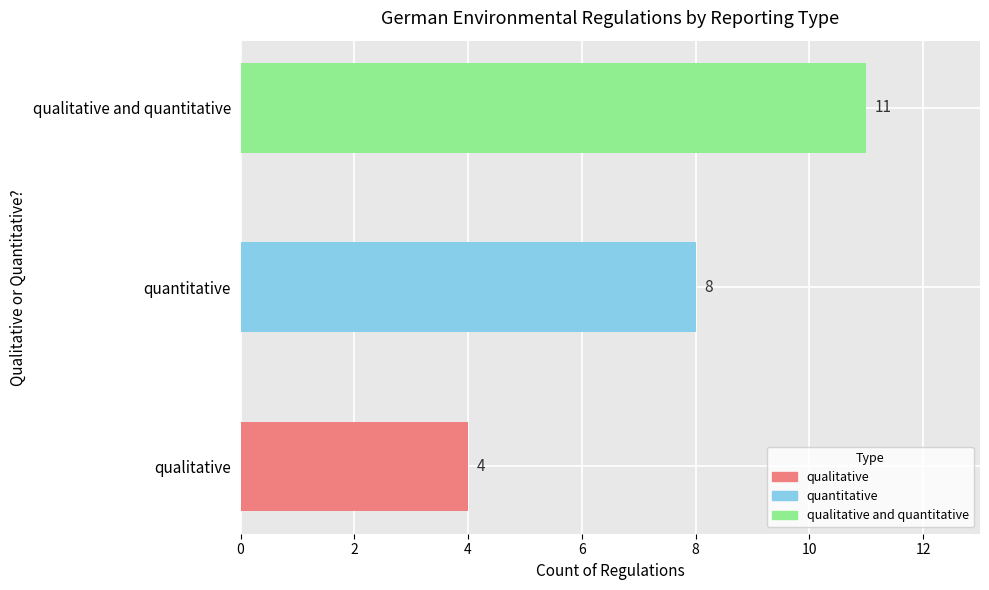

What is the change in value from qualitative to quantitative?

+4